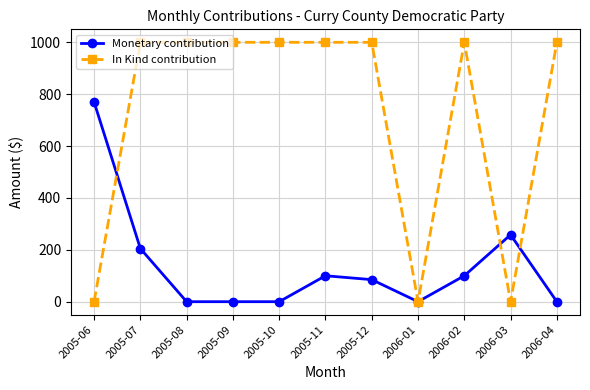

What is the label of the 9th point from the left?

2006-02